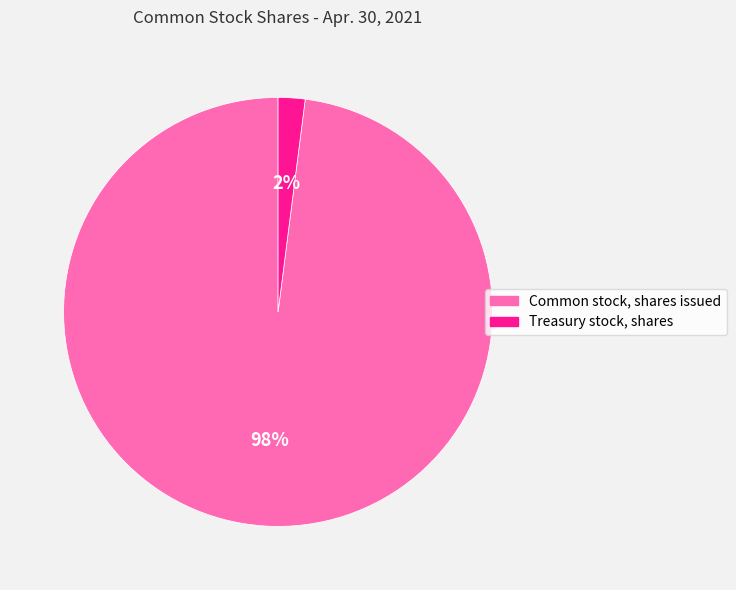

Which category accounts for the majority?

Common stock, shares issued